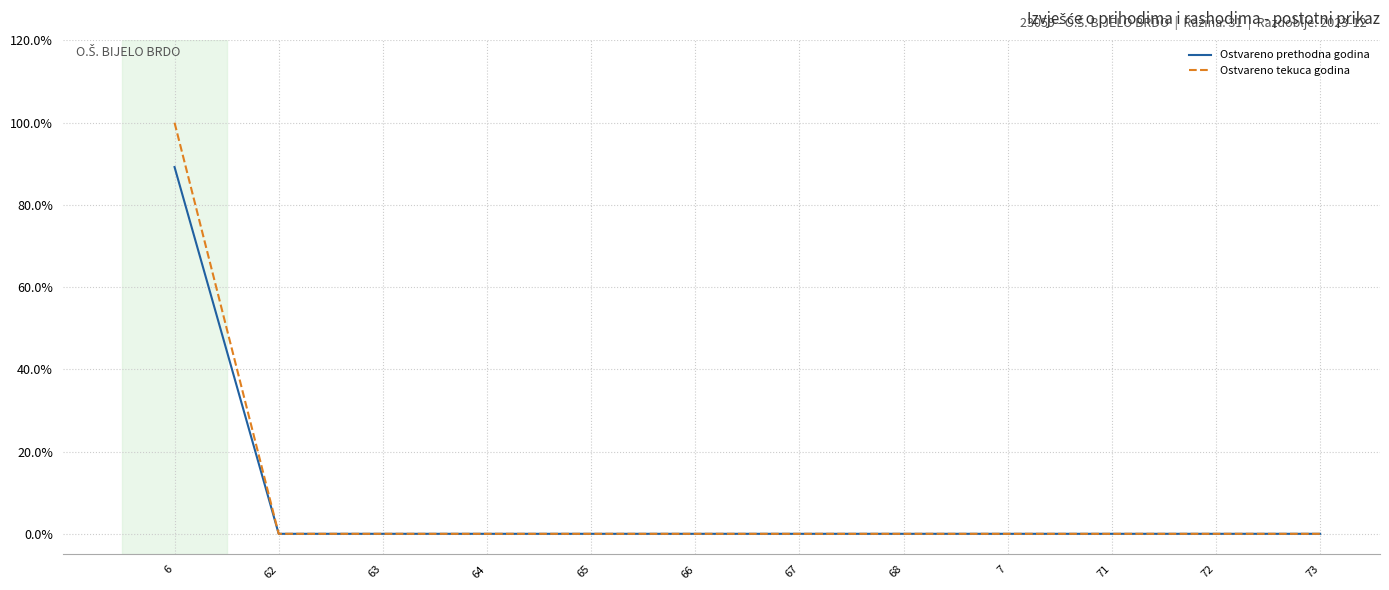

Reading left to right, transcribe all the data shown in this chart.

Ostvareno prethodna godina: 89.2	0.0	0.0	0.0	0.0	0.0	0.0	0.0	0.0	0.0	0.0	0.0
Ostvareno tekuca godina: 100.0	0.0	0.0	0.0	0.0	0.0	0.0	0.0	0.0	0.0	0.0	0.0